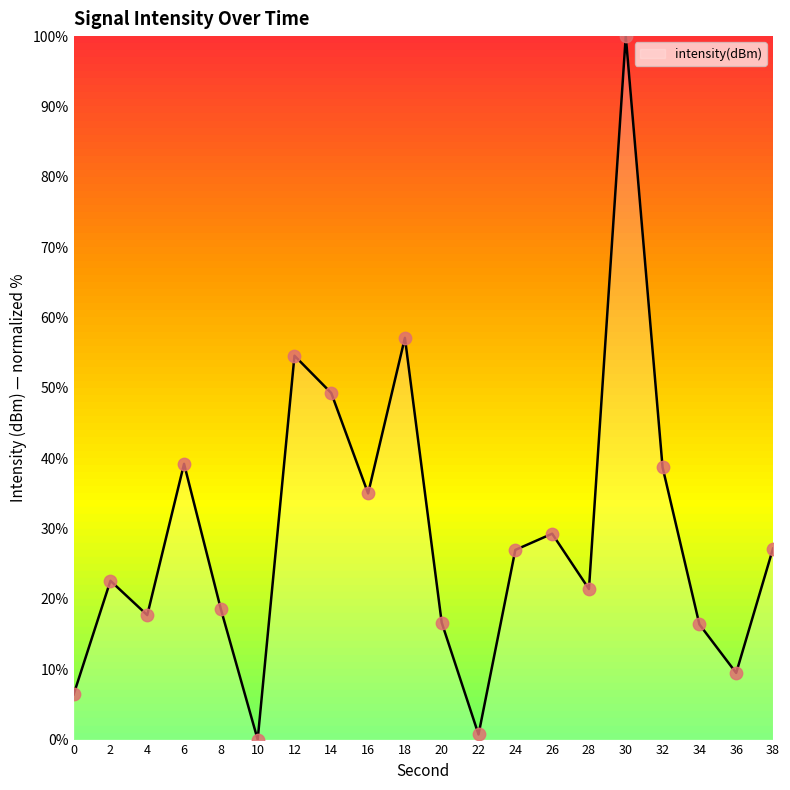

What is the ratio of the value at 12 to the value at 6?

1.4